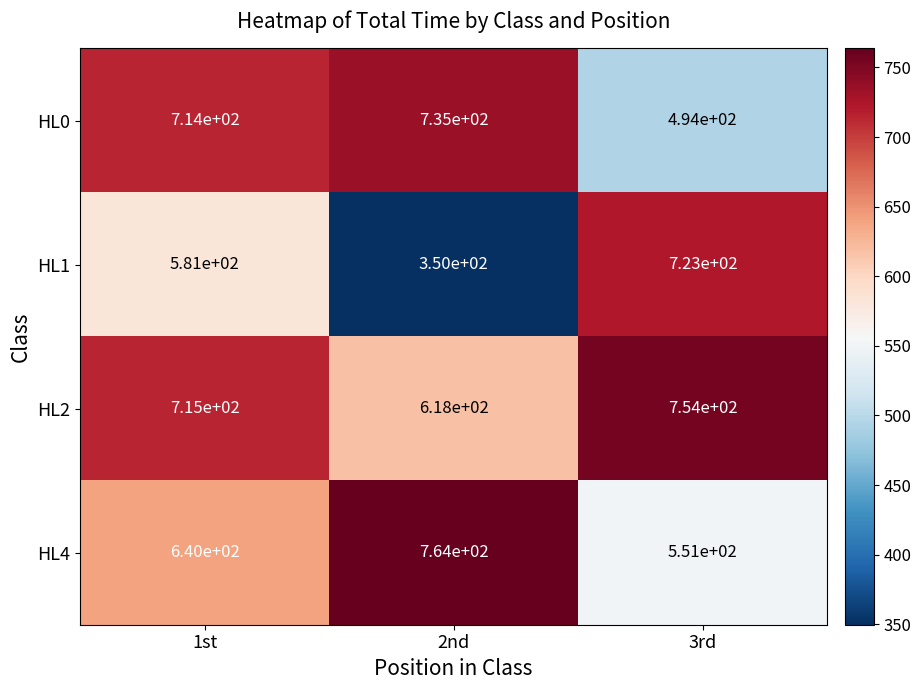

Which series has the largest total across all categories?

HL2